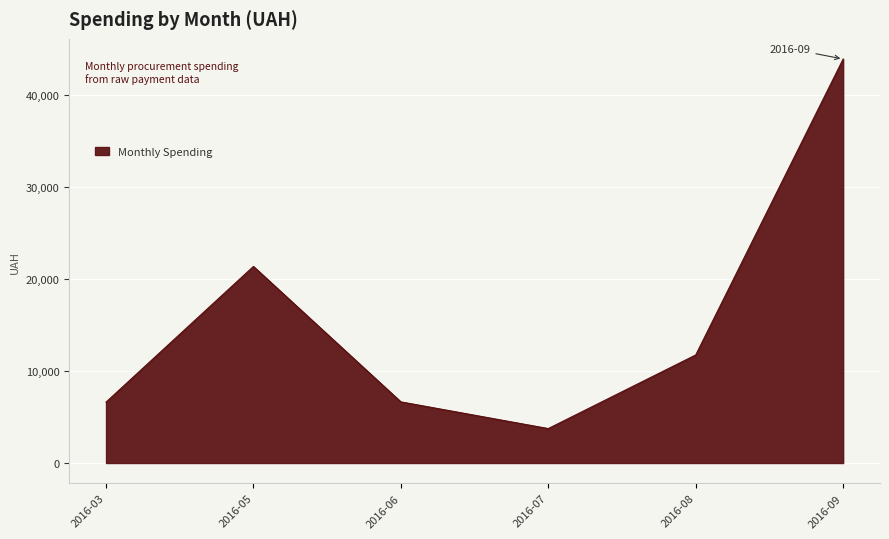

Is it true that the value at 2016-07 is 5219.2?

False